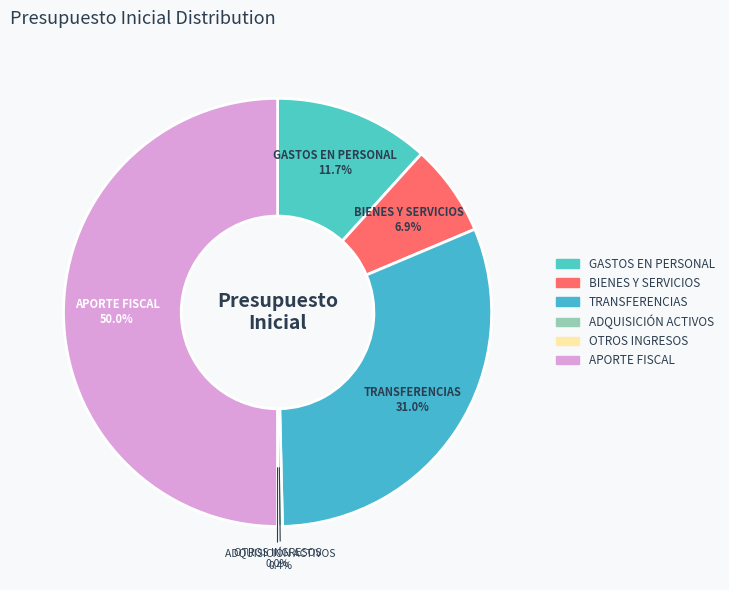

How many segments does this pie chart have?

6